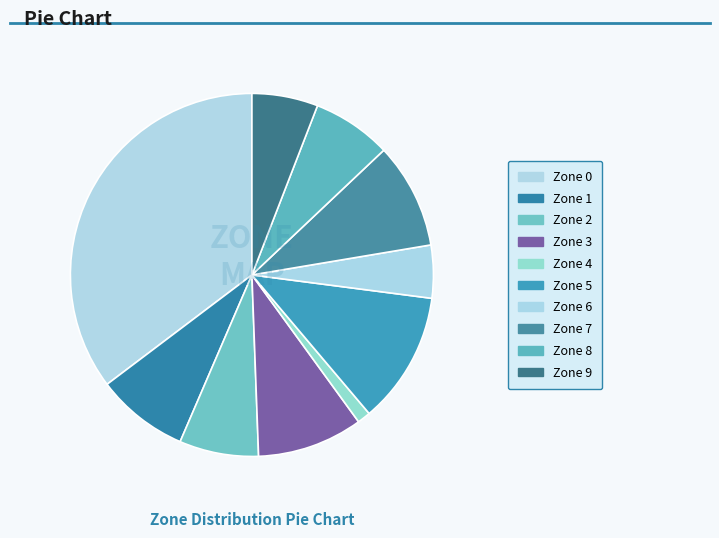

What is the change in value from Zone 2 to Zone 9?

-1